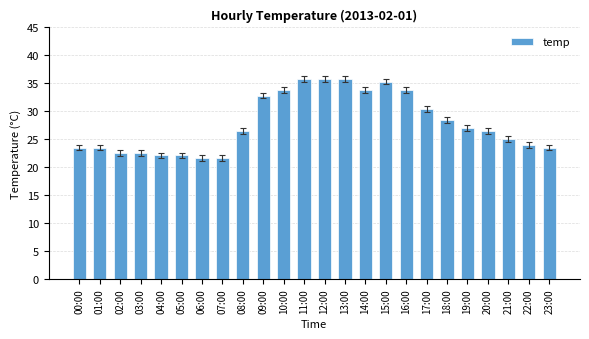

What is the change in value from 00:00 to 10:00?

+10.3